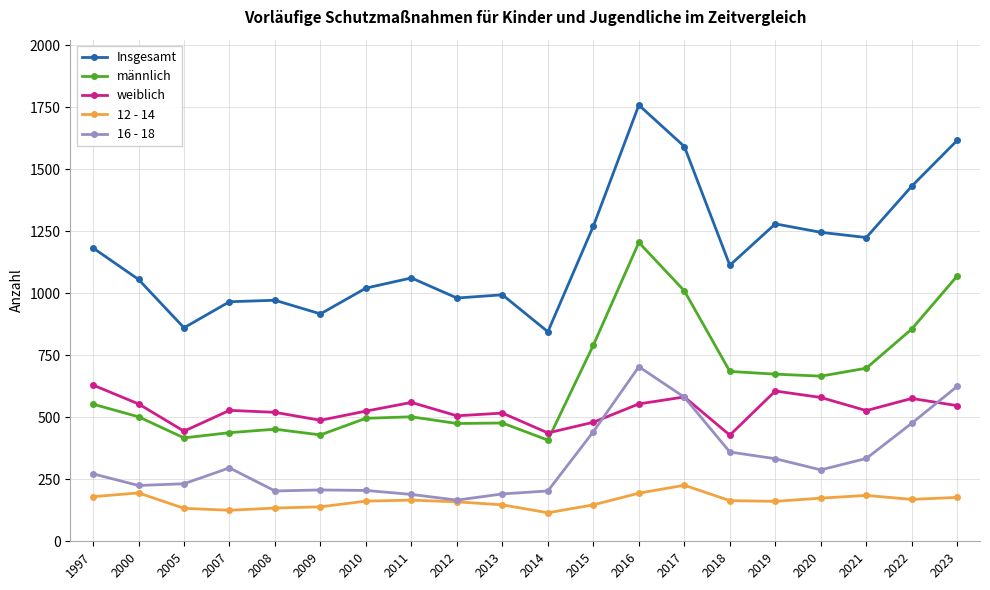

What is the lowest value of the 16 - 18 series?

166